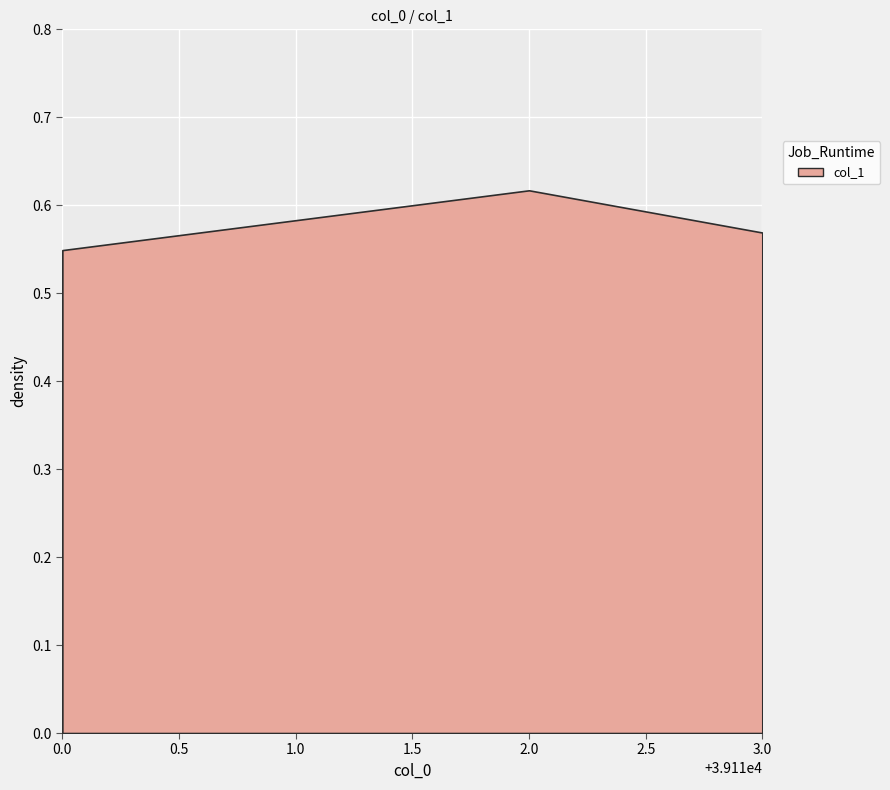

How many lines are shown in the chart?

1